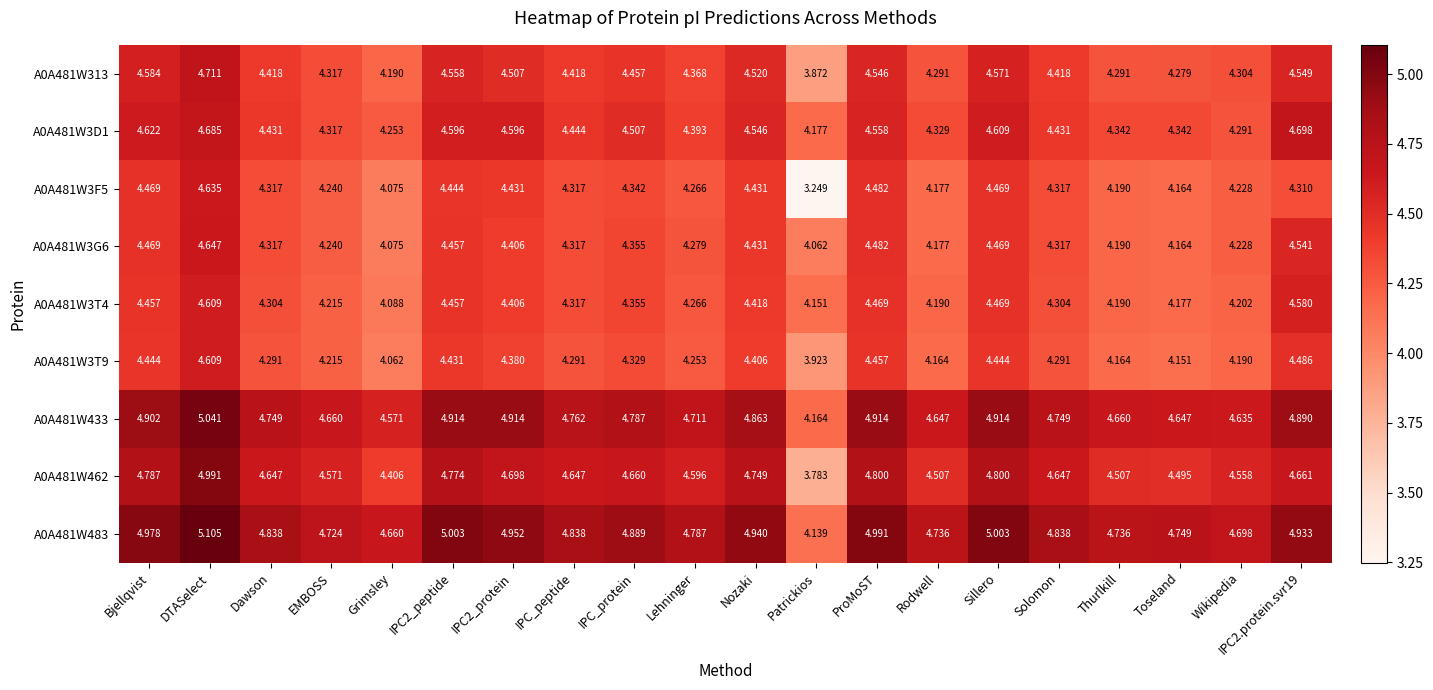

Is the value of A0A481W433 at Lehninger greater than the value of A0A481W3T9 at Solomon?

Yes